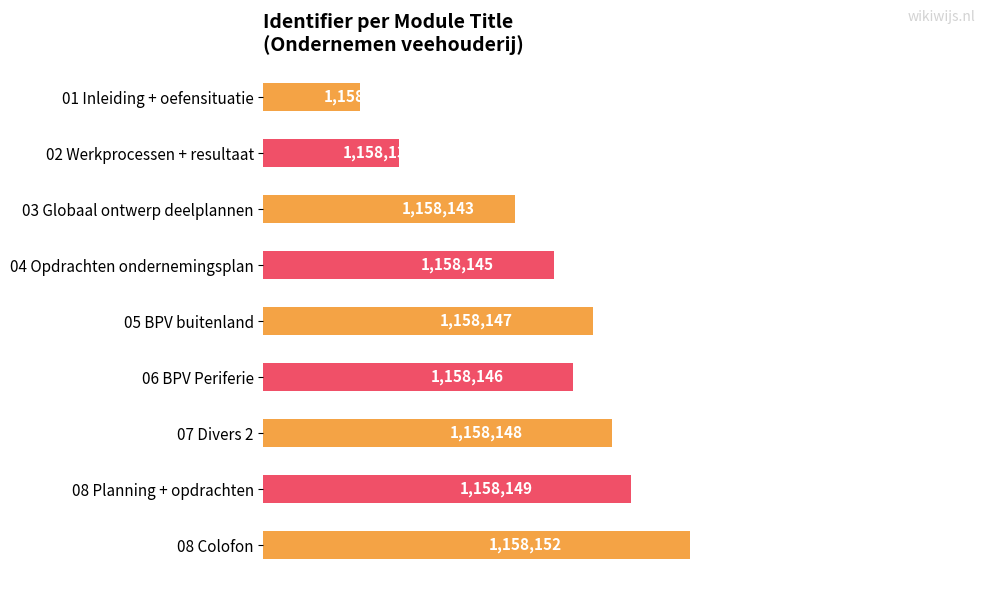

Rank the categories by value from lowest to highest.

01 Inleiding + oefensituatie, 02 Werkprocessen + resultaat, 03 Globaal ontwerp deelplannen, 04 Opdrachten ondernemingsplan, 06 BPV Periferie, 05 BPV buitenland, 07 Divers 2, 08 Planning + opdrachten, 08 Colofon